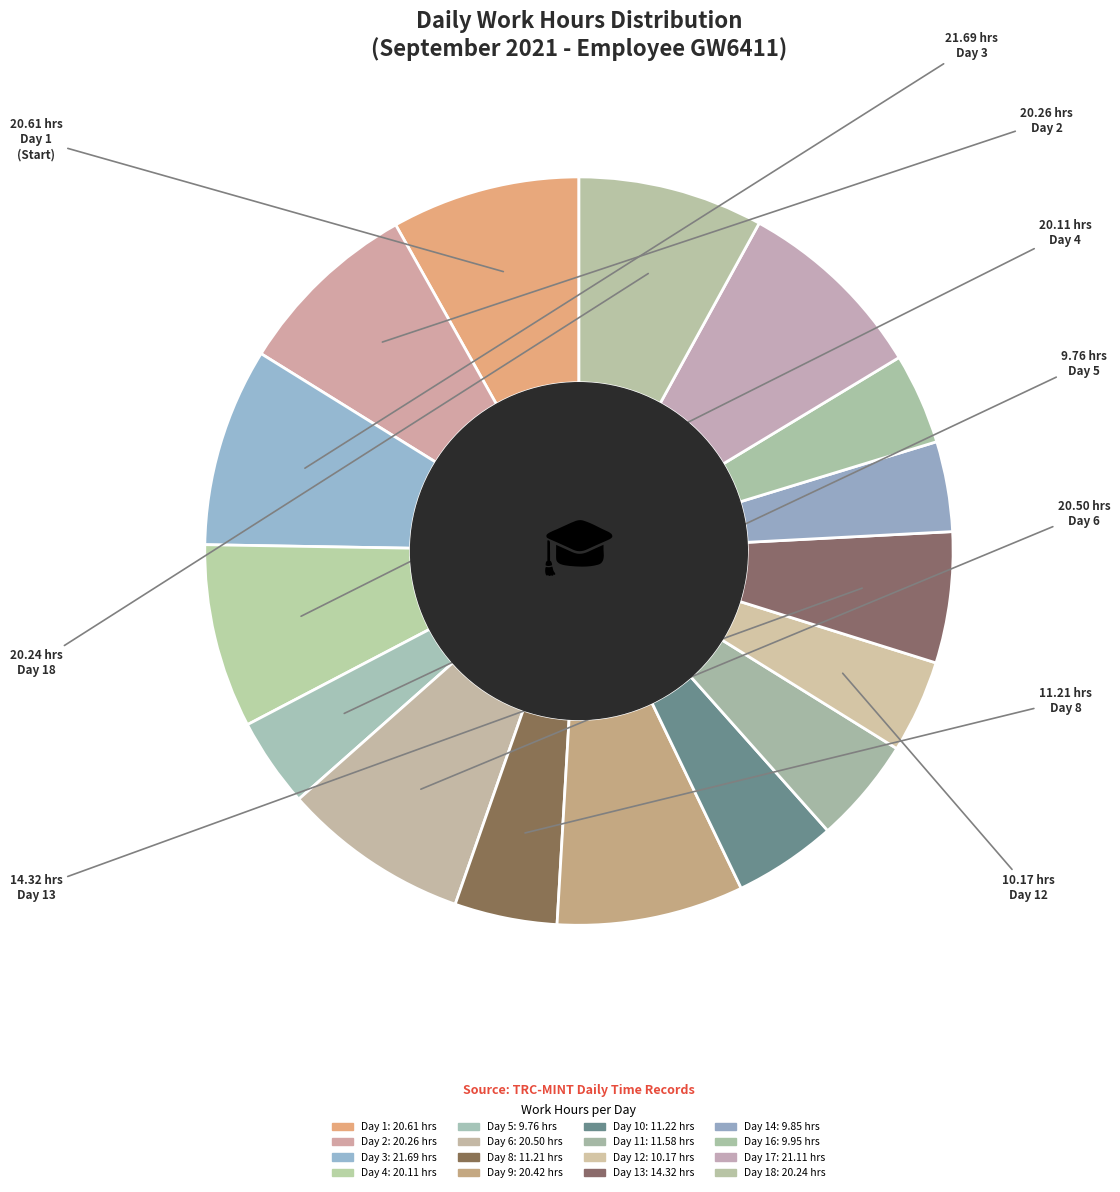

How many slices are in this pie chart?

16